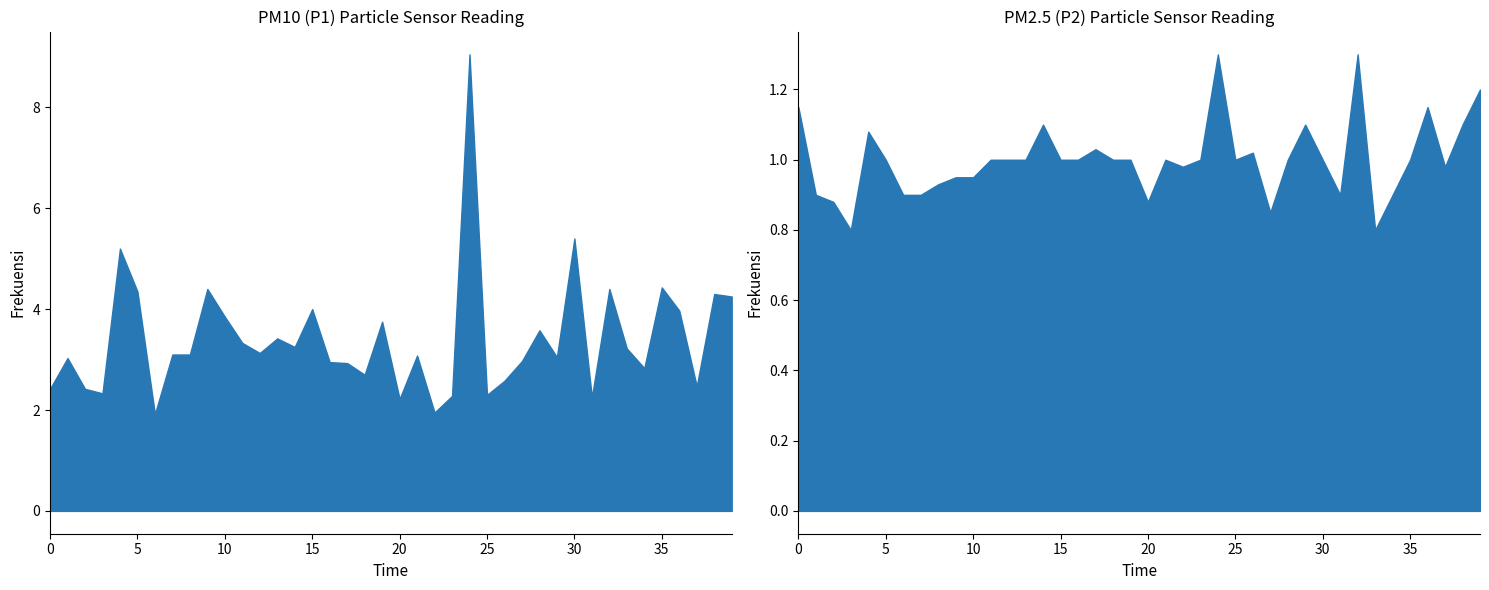

Which series has the largest total across all categories?

P1